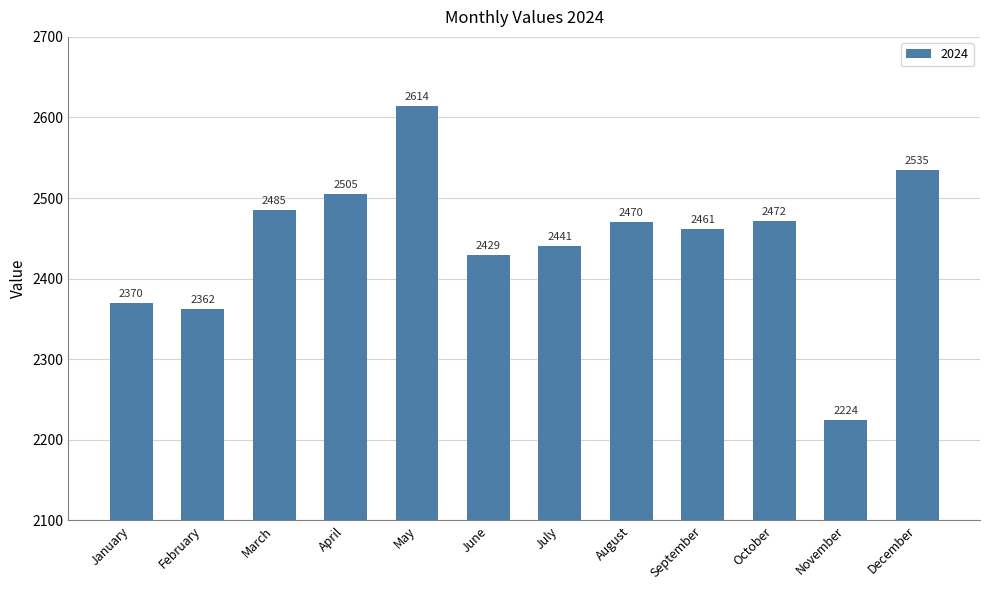

Rank the categories by value from lowest to highest.

November, February, January, June, July, September, August, October, March, April, December, May